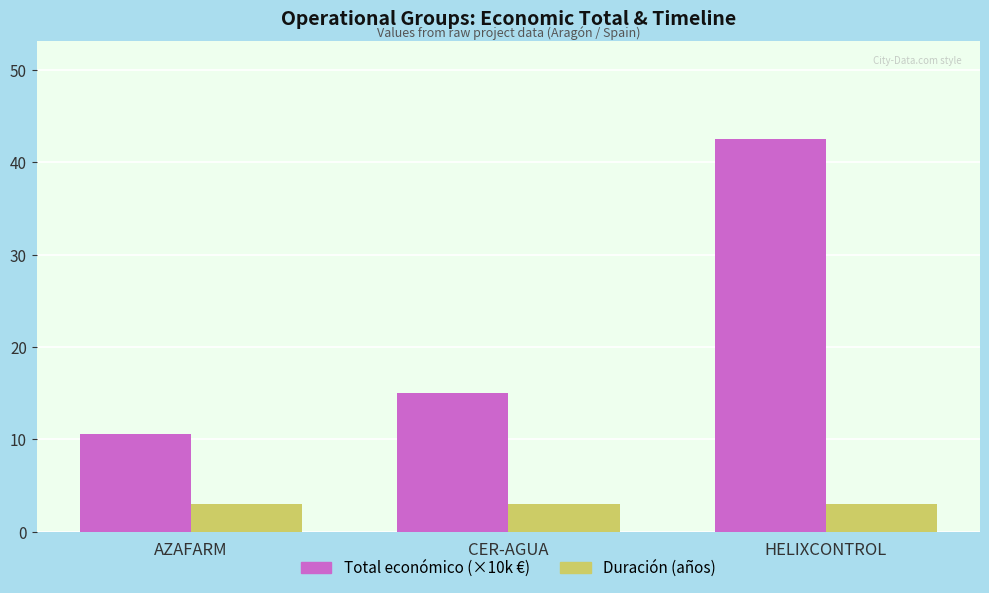

What is the smallest value displayed?

3.0